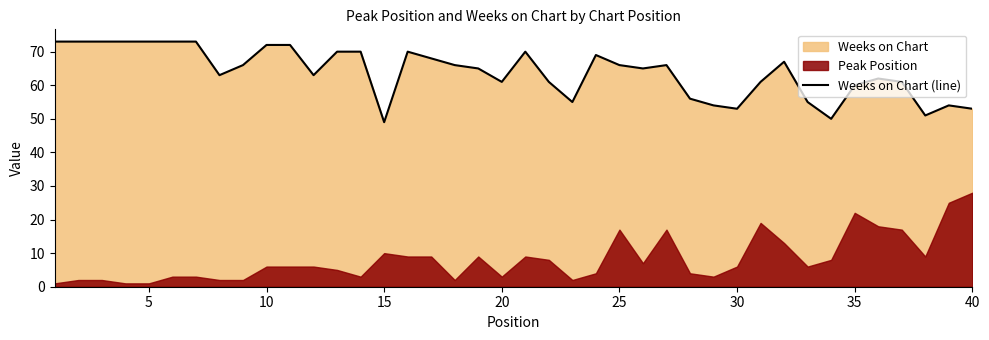

What is the lowest value of the Weeks on Chart (line) series?

49